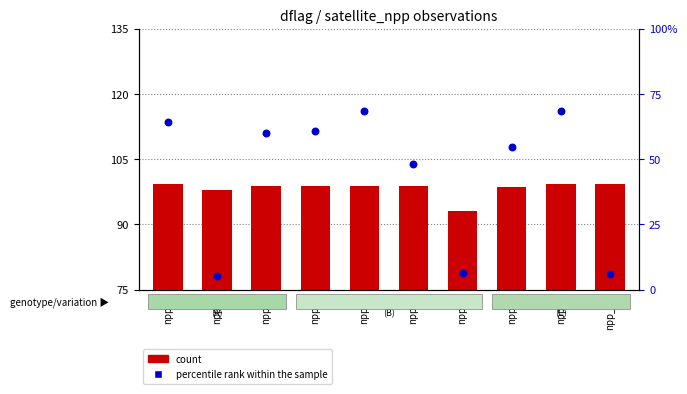

Which series has the largest Y range (max minus min)?

percentile rank within the sample